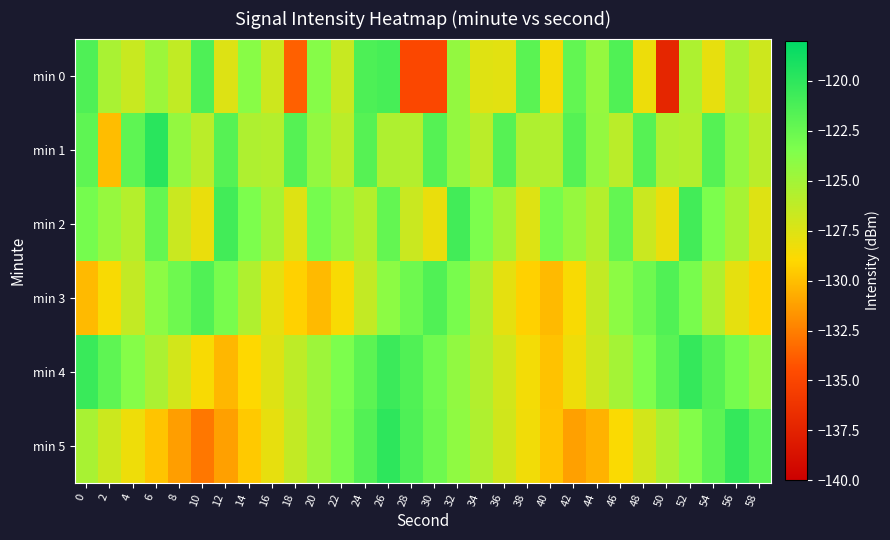

List the series in order of their peak value, highest first.

min 1, min 5, min 4, min 2, min 0, min 3